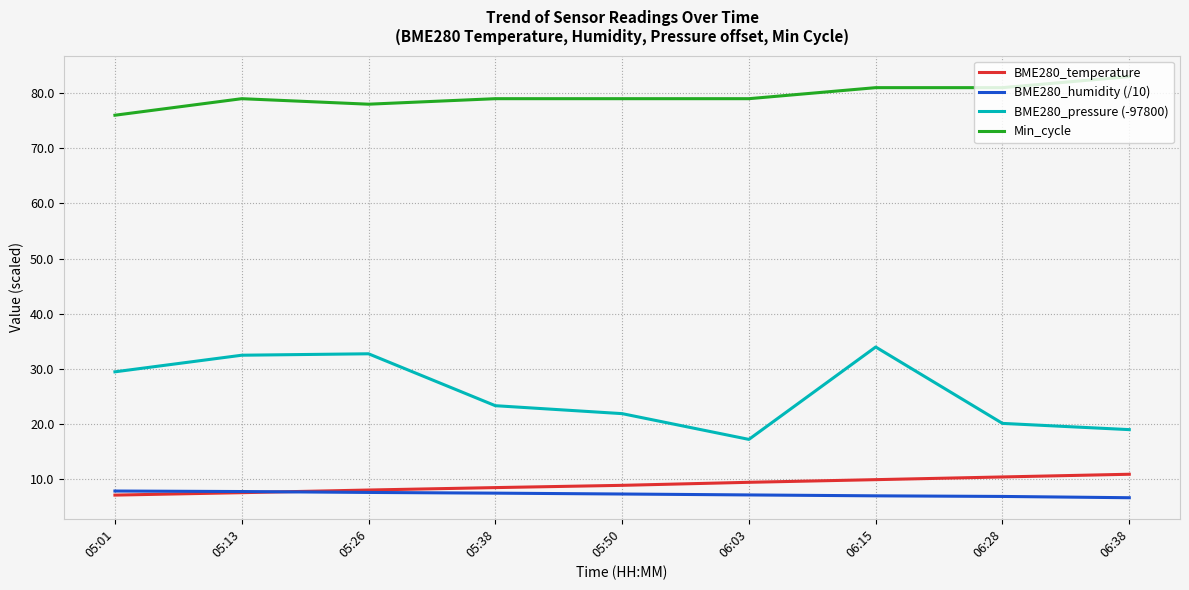

What is the greatest value displayed?

83.0